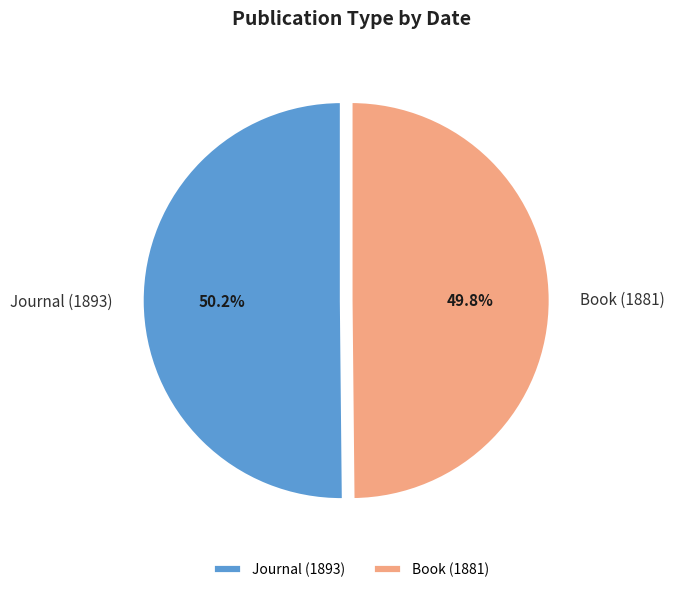

To the nearest percent, what percentage of the pie is Book (1881)?

50%